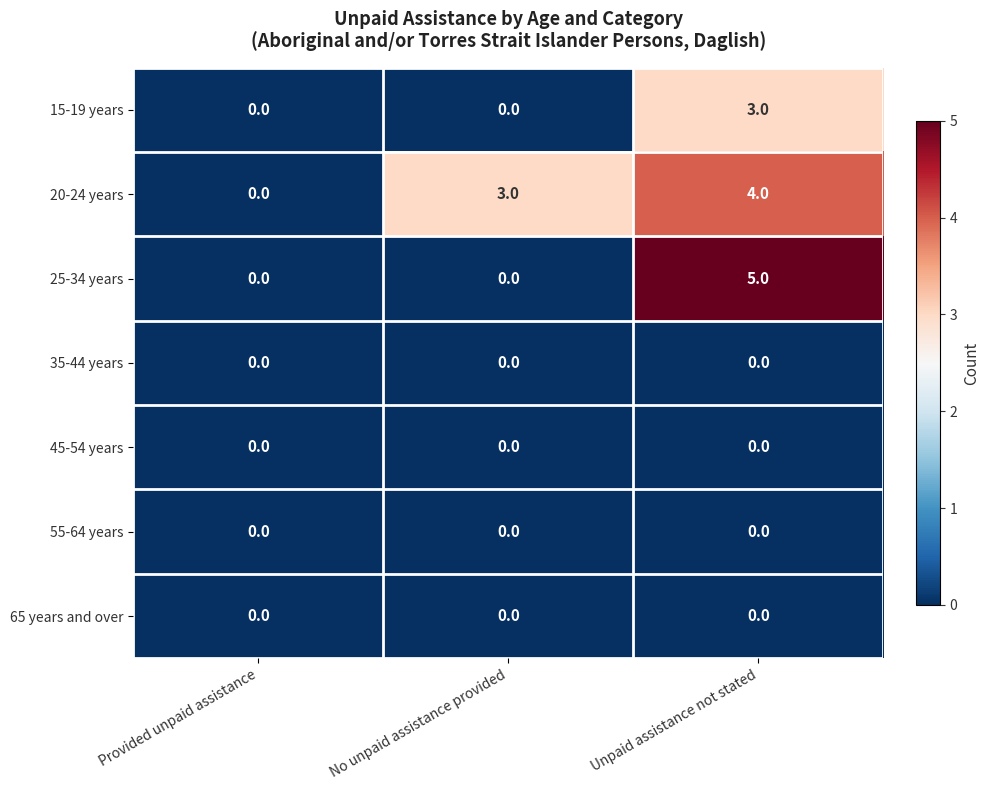

How many data points in 15-19 years are above 0?

1